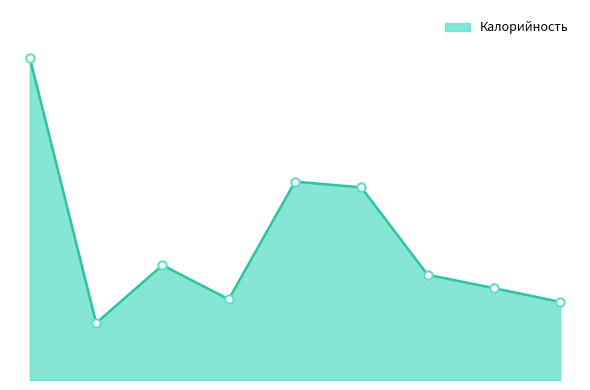

Rank the categories by value from highest to lowest.

Фрикадельки с кашей, Биточки из птицы, Картофель запеченный, Хлеб Городской (завтрак), Компот из изюма, Хлеб Городской (обед), Суп картофельный, Хлеб Дарницкий, Чай с лимоном